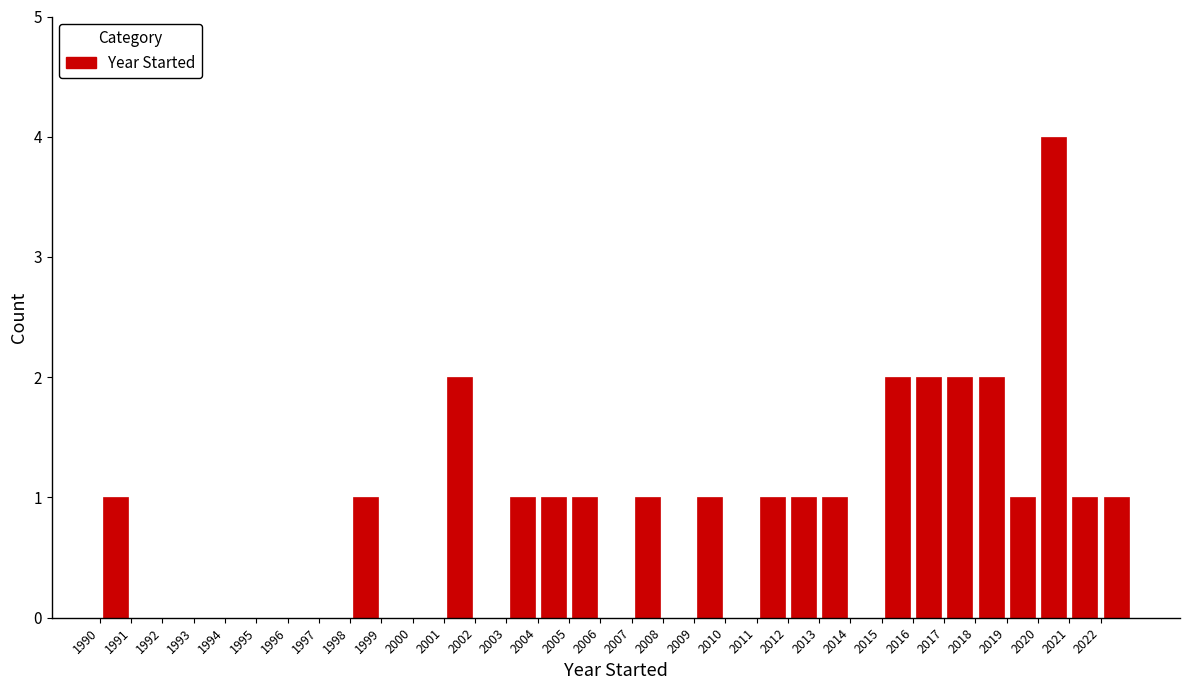

Reading left to right, transcribe this chart: for each bar, give the range it covers on the x-axis and its height. The values are not printed on the chart, so give them approximately, as read against the axis.

1990 to 1991: 1
1991 to 1992: 0
1992 to 1993: 0
1993 to 1994: 0
1994 to 1995: 0
1995 to 1996: 0
1996 to 1997: 0
1997 to 1998: 0
1998 to 1999: 1
1999 to 2000: 0
2000 to 2001: 0
2001 to 2002: 2
2002 to 2003: 0
2003 to 2004: 1
2004 to 2005: 1
2005 to 2006: 1
2006 to 2007: 0
2007 to 2008: 1
2008 to 2009: 0
2009 to 2010: 1
2010 to 2011: 0
2011 to 2012: 1
2012 to 2013: 1
2013 to 2014: 1
2014 to 2015: 0
2015 to 2016: 2
2016 to 2017: 2
2017 to 2018: 2
2018 to 2019: 2
2019 to 2020: 1
2020 to 2021: 4
2021 to 2022: 1
2022 to 2023: 1